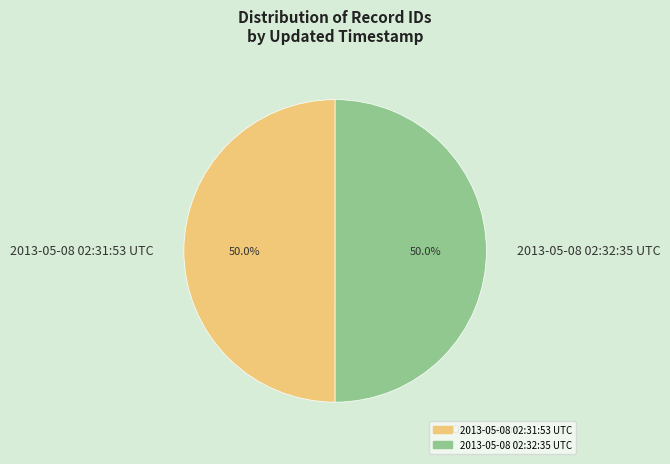

What percentage is NOT represented by 2013-05-08 02:32:35 UTC?

50.0%